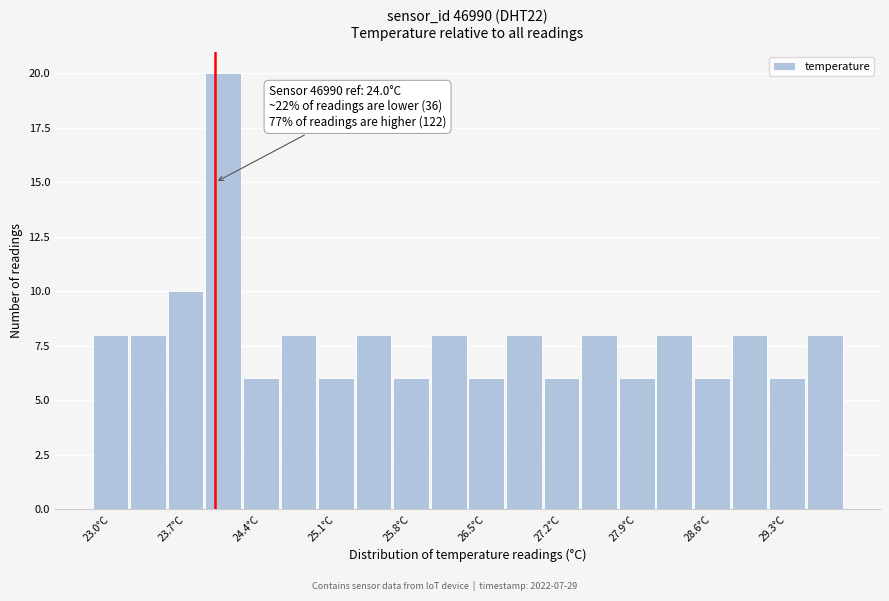

Around what value on the x-axis is the tallest bar? Give the approximate position of its centre, as read against the axis.

24.1